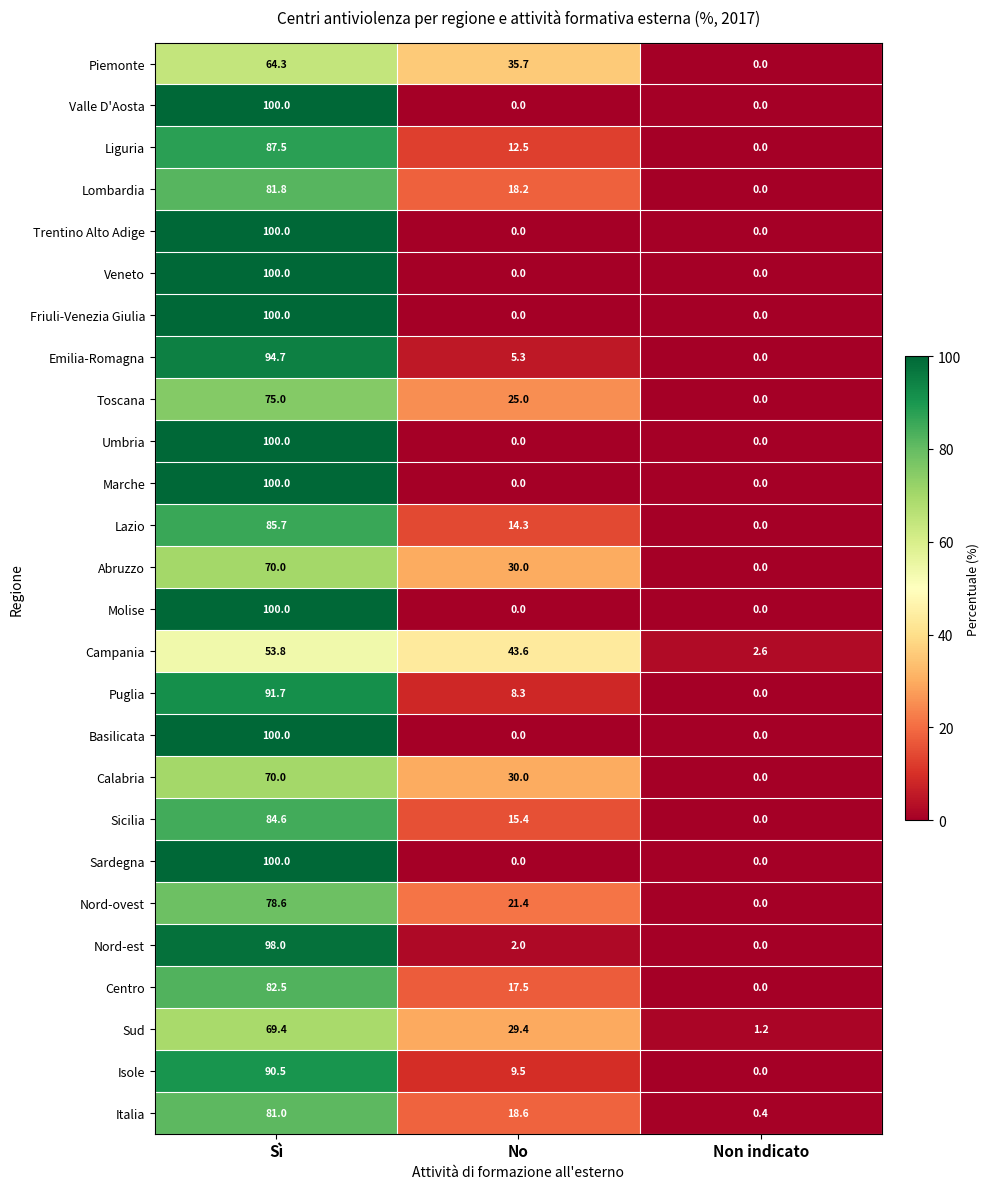

The Isole series shows 9.5 at No. True or false?

True